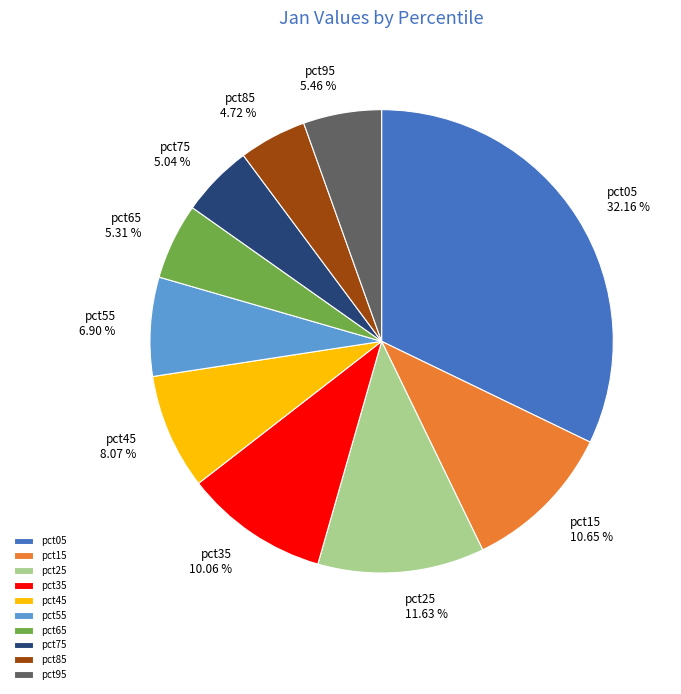

Combined, do pct15 and pct85 account for over 50%?

No